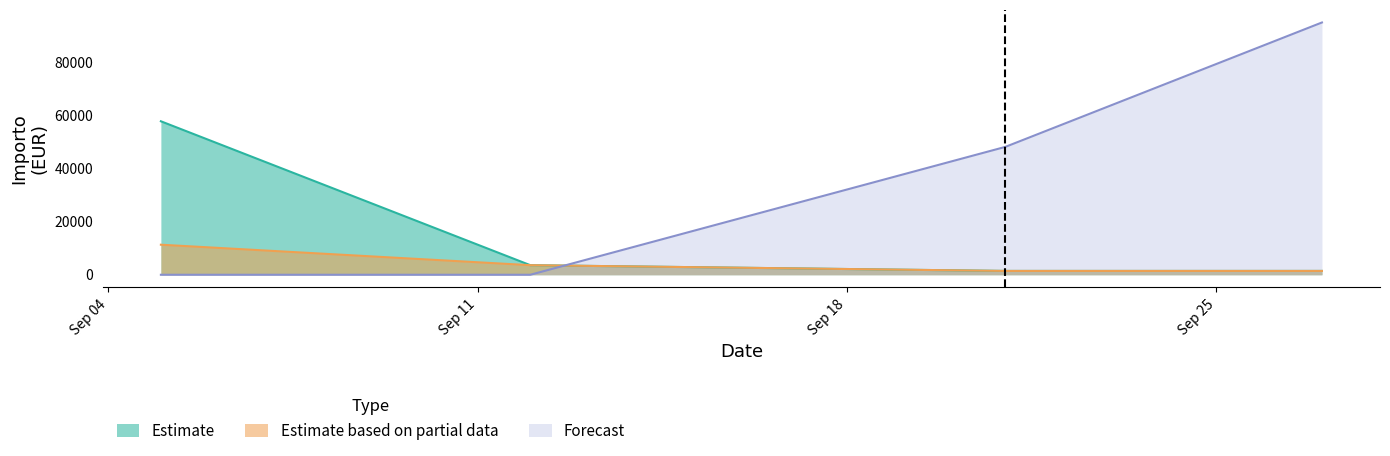

What are all the series names shown in the legend?

Estimate, Estimate based on partial data, Forecast